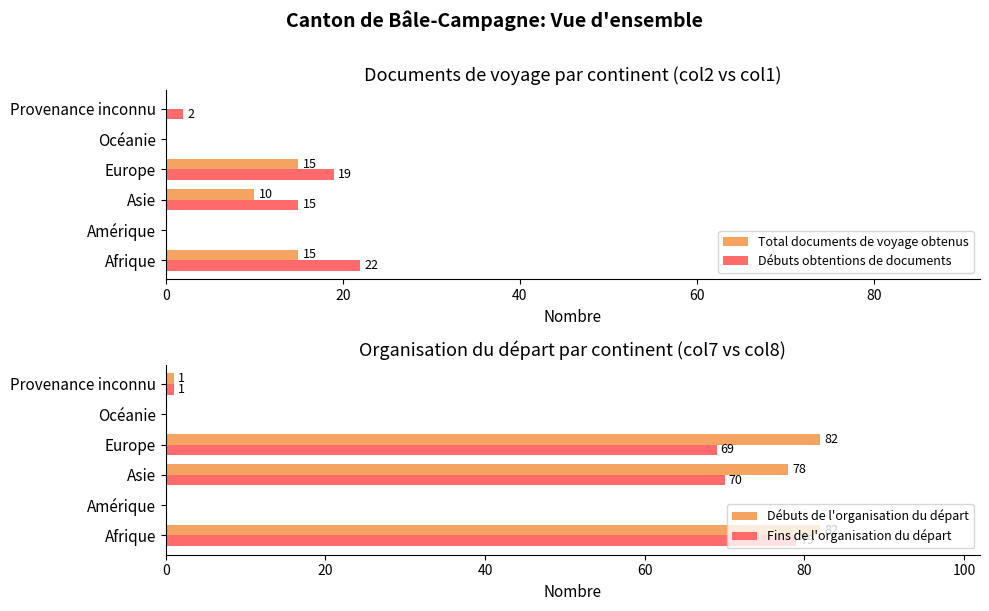

How many groups of bars are there?

6